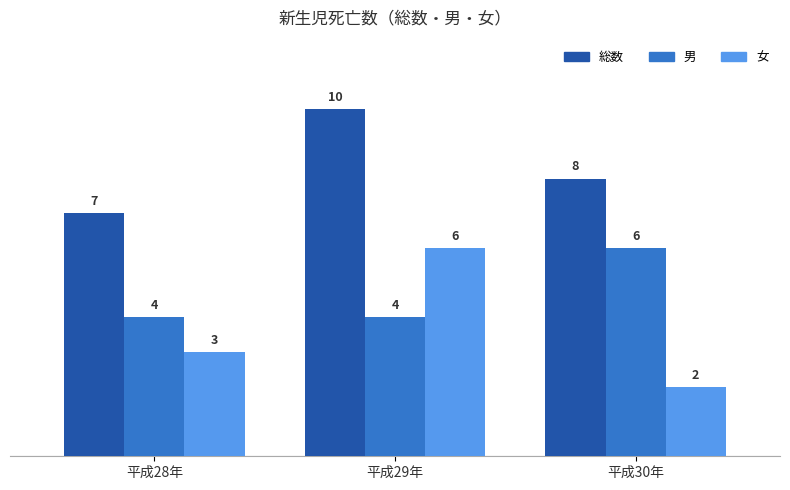

What is the label of the 1st bar from the right?

平成30年